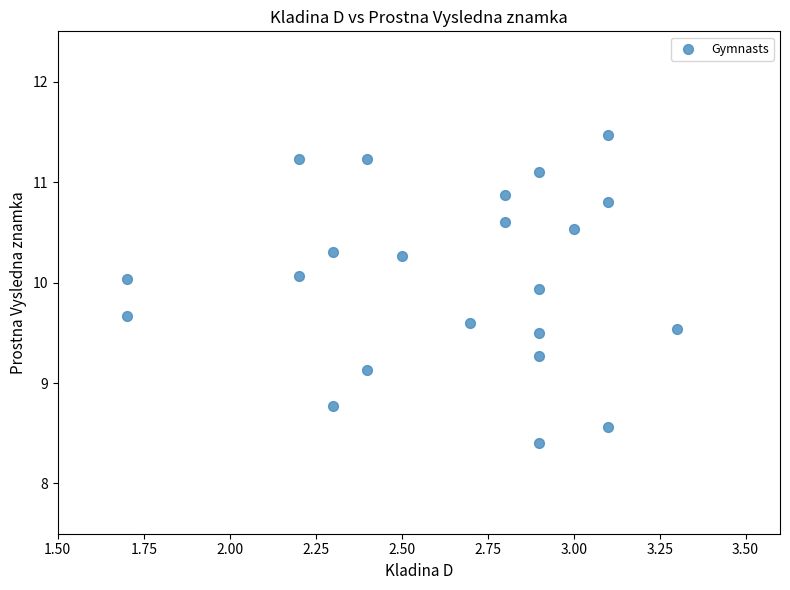

What Y value in the scatter plot is closest to 9?

9.1